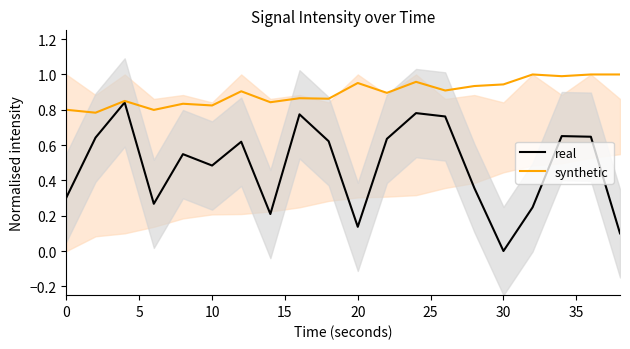

True or false: real and synthetic intersect in this chart.

False